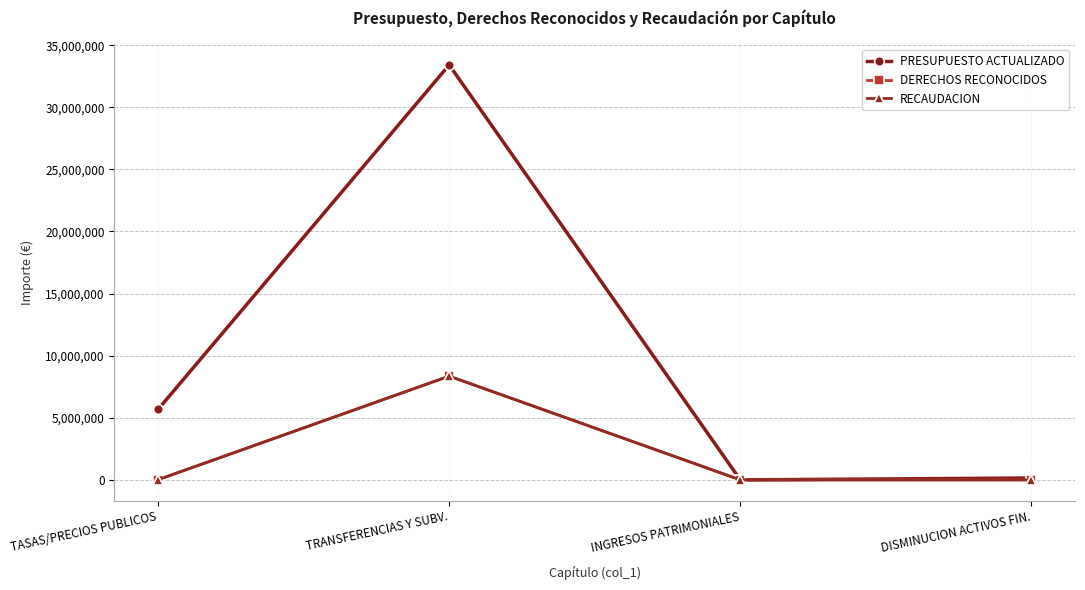

What is the maximum value for RECAUDACION?

8353035